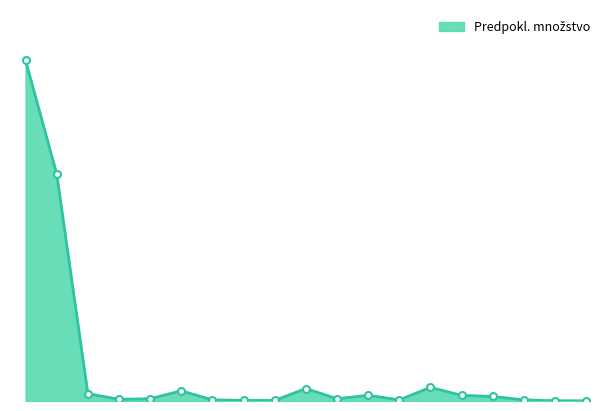

Does the chart display data point markers on the line(s)?

No